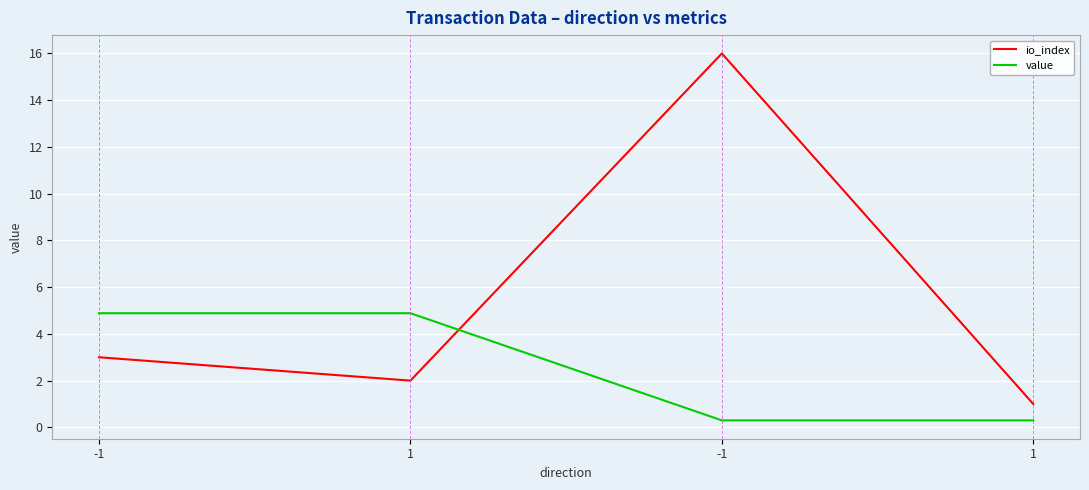

Read the value value at -1.

0.3